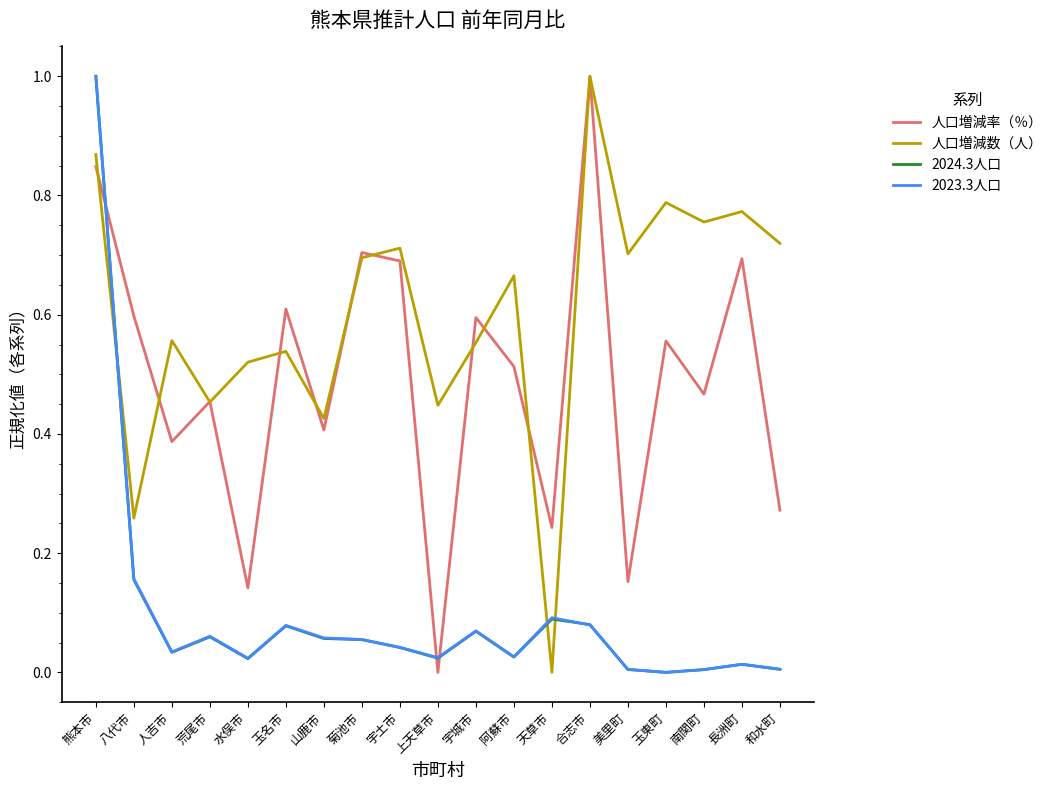

At how many categories does at least one series exceed 0?

19